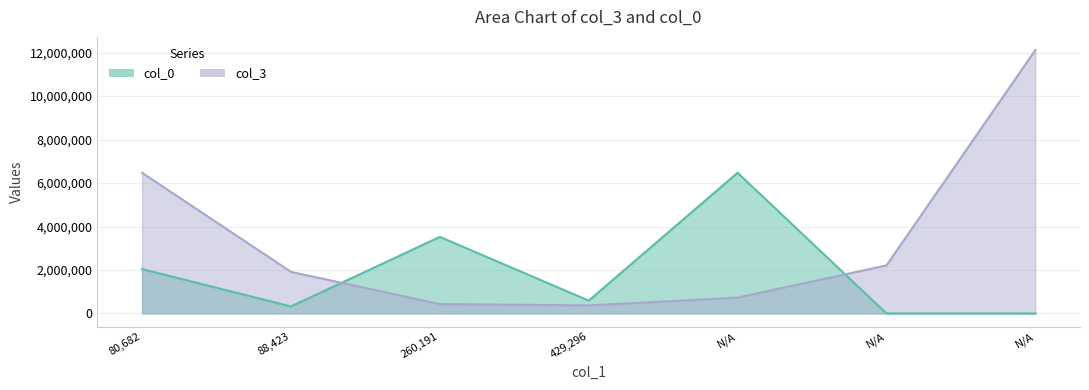

What are all the series names shown in the legend?

col_0, col_3